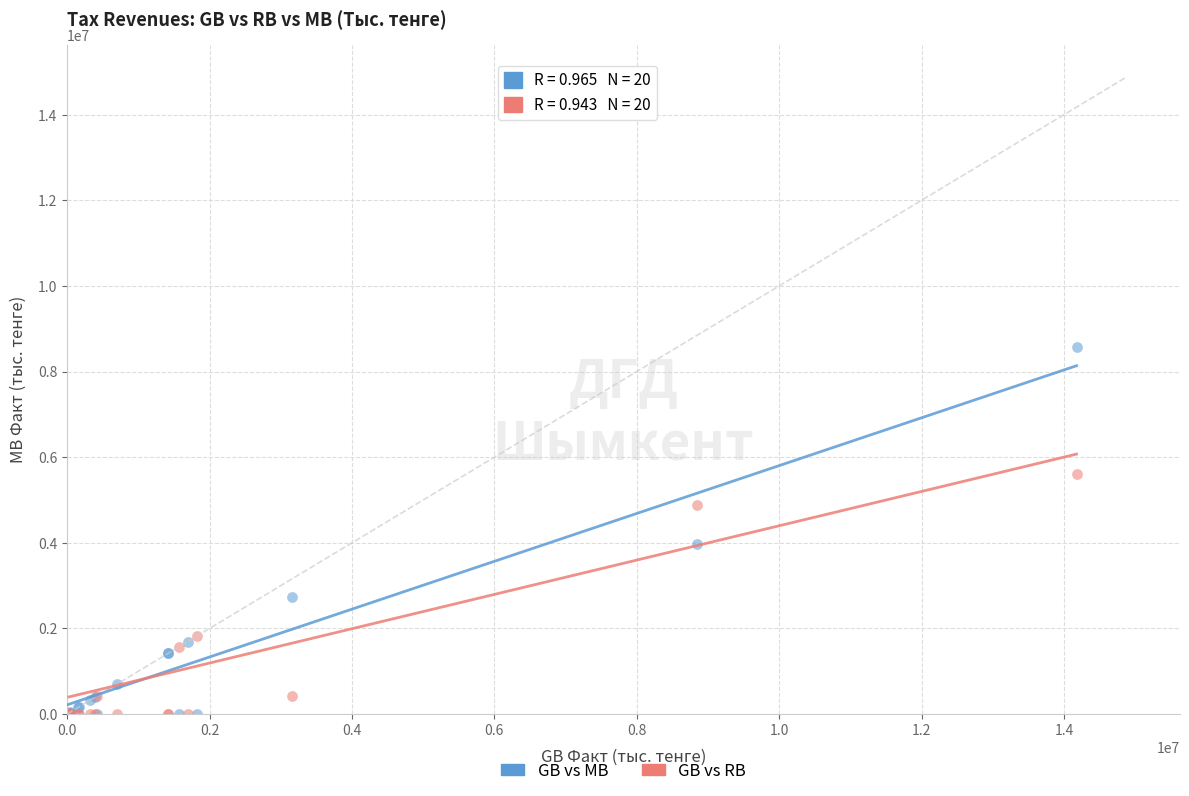

What are all the series names shown in the legend?

GB vs MB, GB vs RB